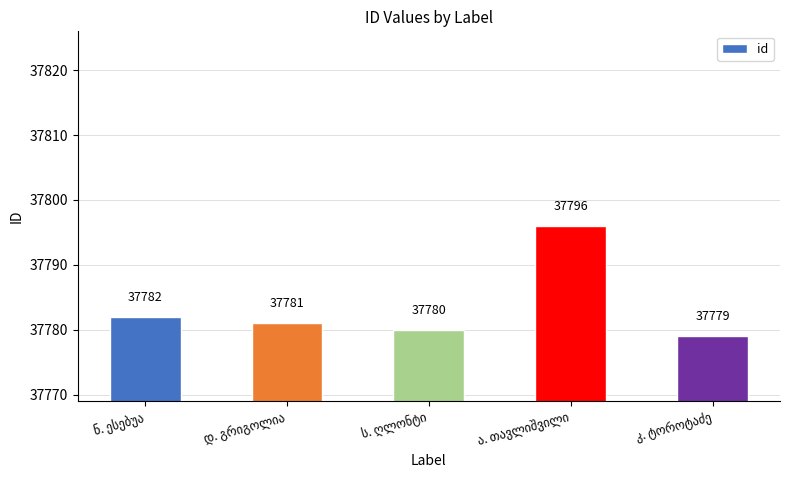

Does the chart contain stacked bars?

No